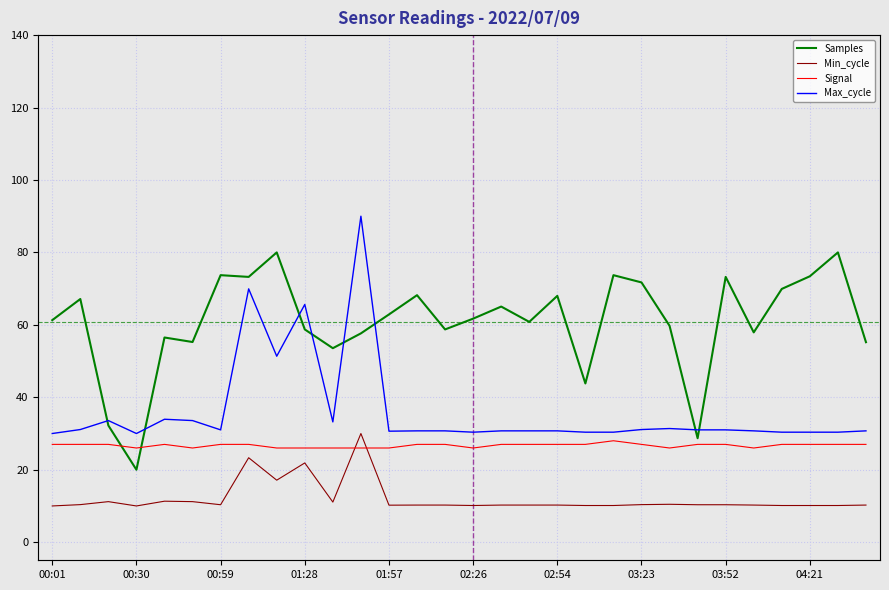

List the series in order of their overall mean, lowest first.

Min_cycle, Signal, Max_cycle, Samples